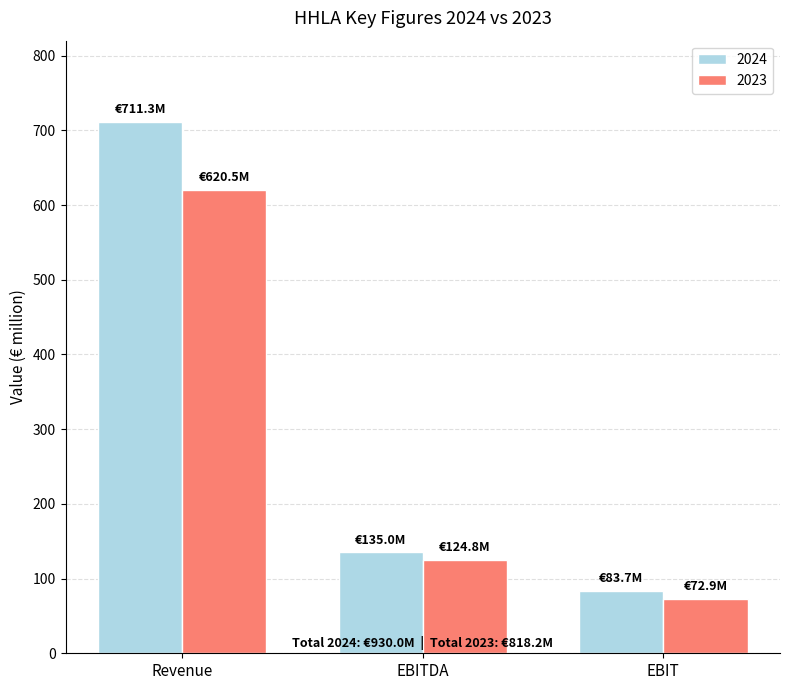

Which series has the largest total across all categories?

2024